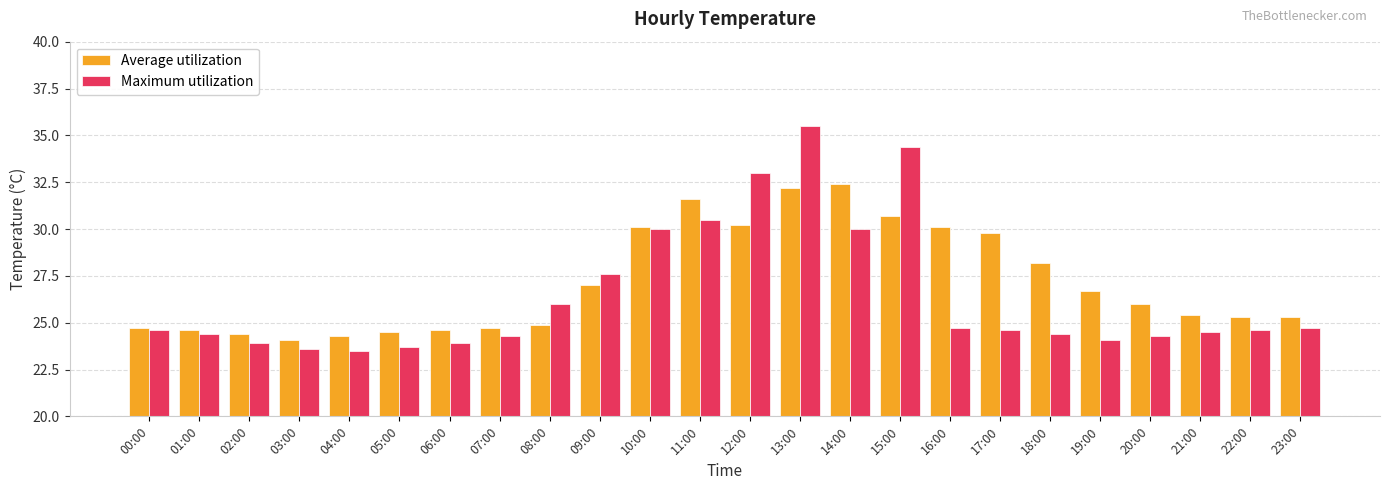

Is the value of Maximum utilization at 09:00 greater than the value of Average utilization at 12:00?

No